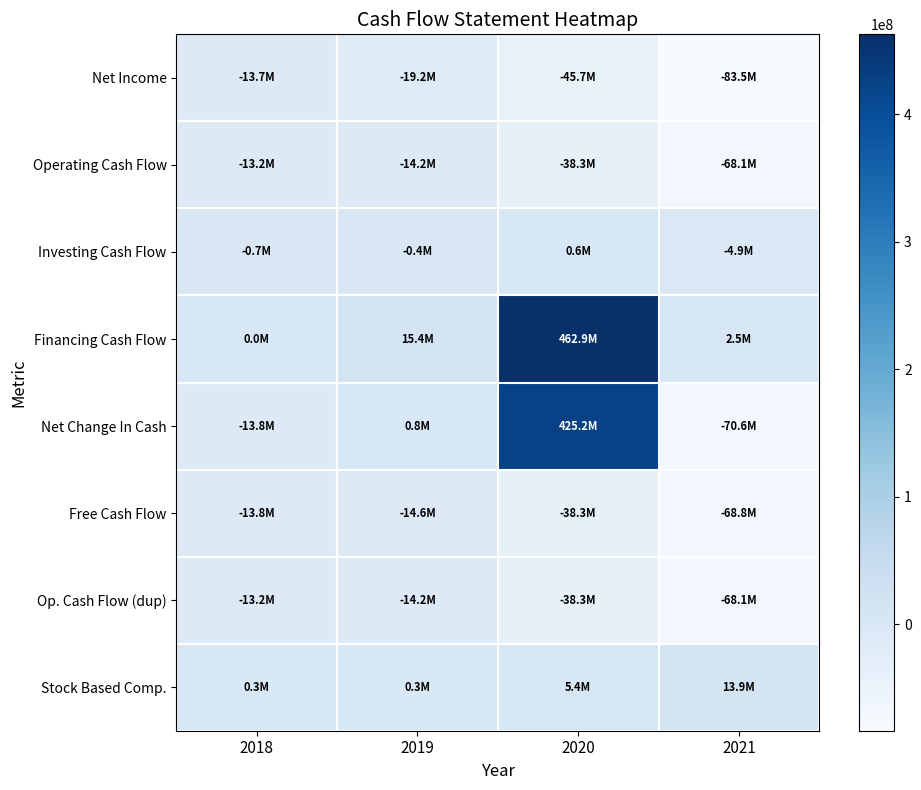

At how many categories does at least one series exceed 138149448?

1